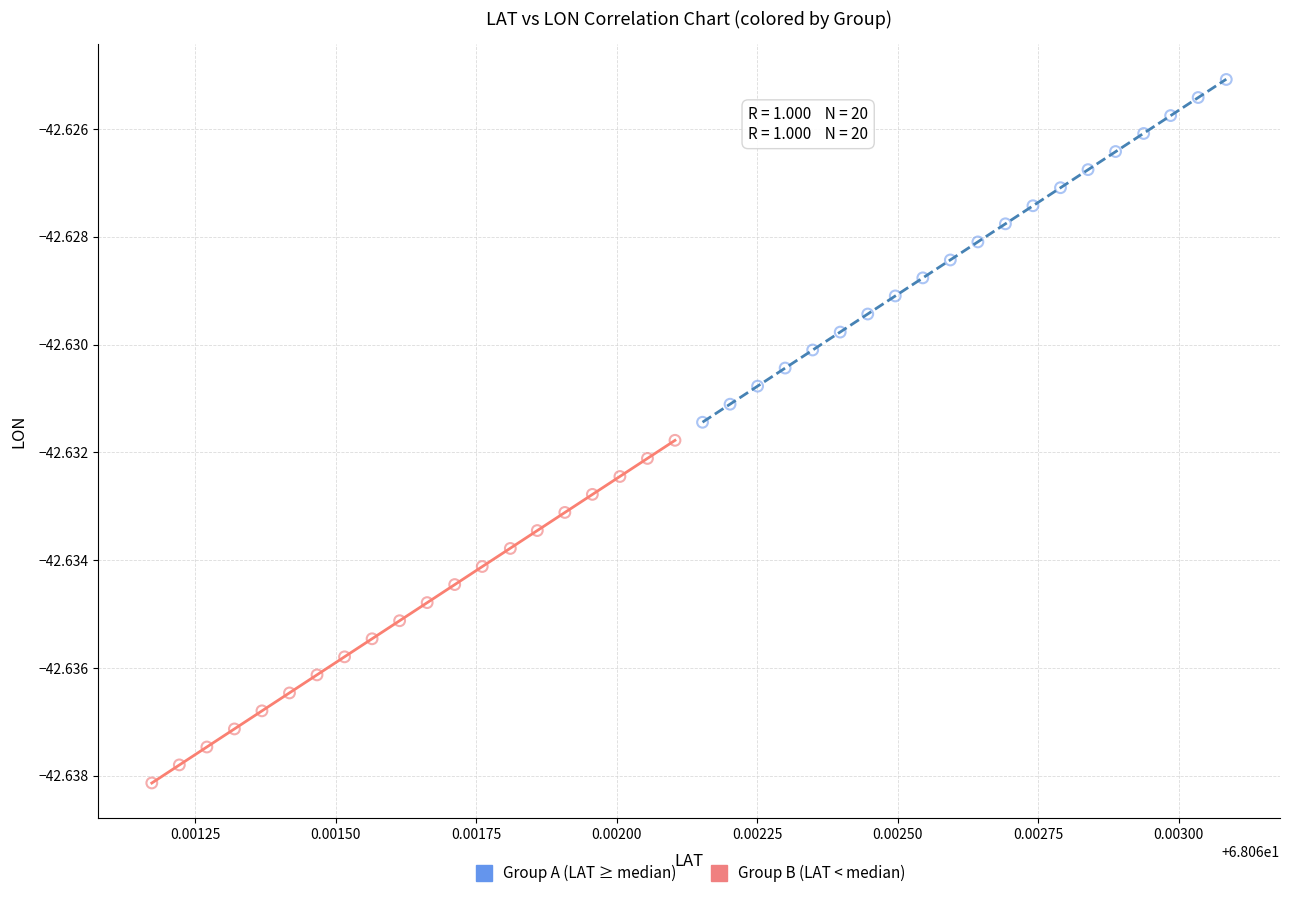

Which series reaches the maximum Y coordinate?

Group A (LAT ≥ median)